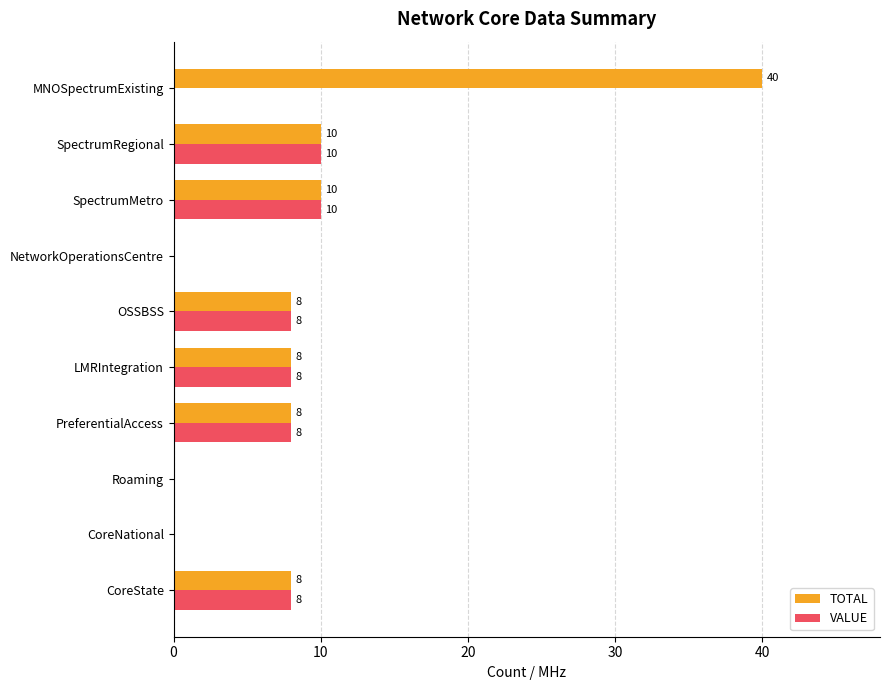

What value does the VALUE series have at SpectrumRegional?

10